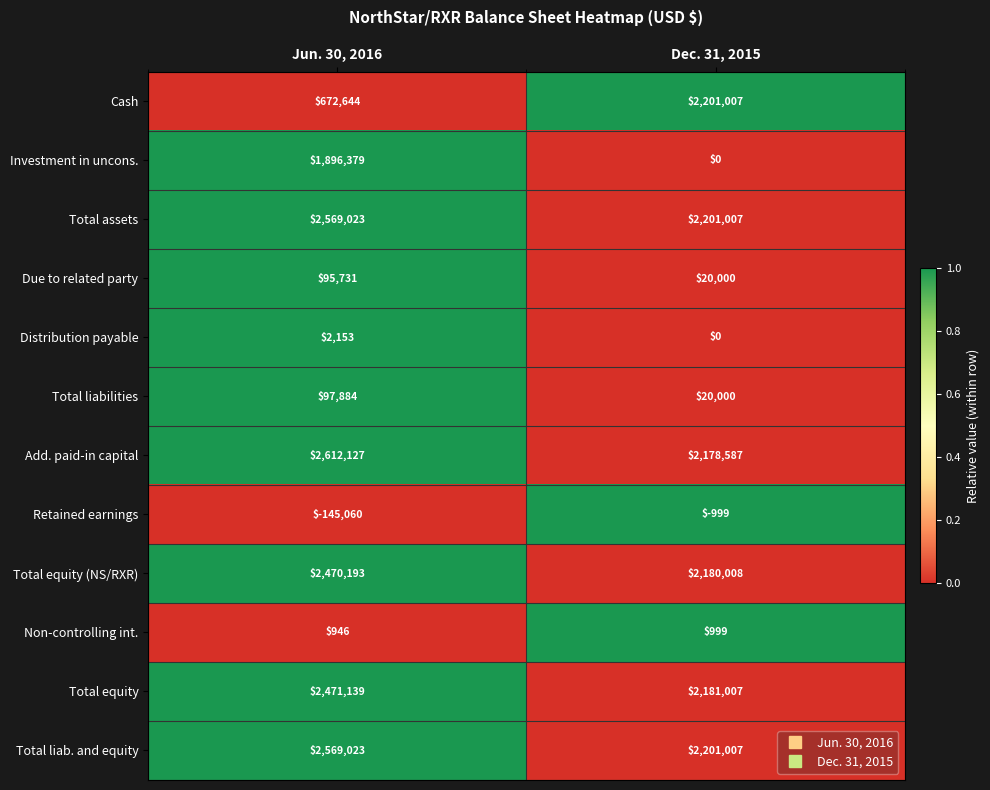

At how many categories does at least one series exceed 0?

2